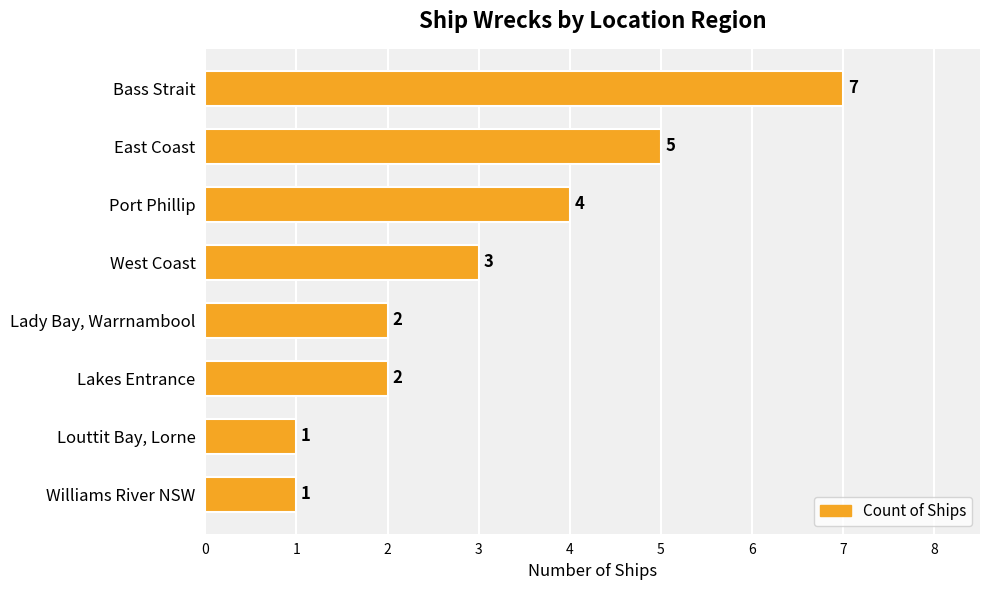

Reading top to bottom, transcribe all the data shown in this chart.

7	5	4	3	2	2	1	1